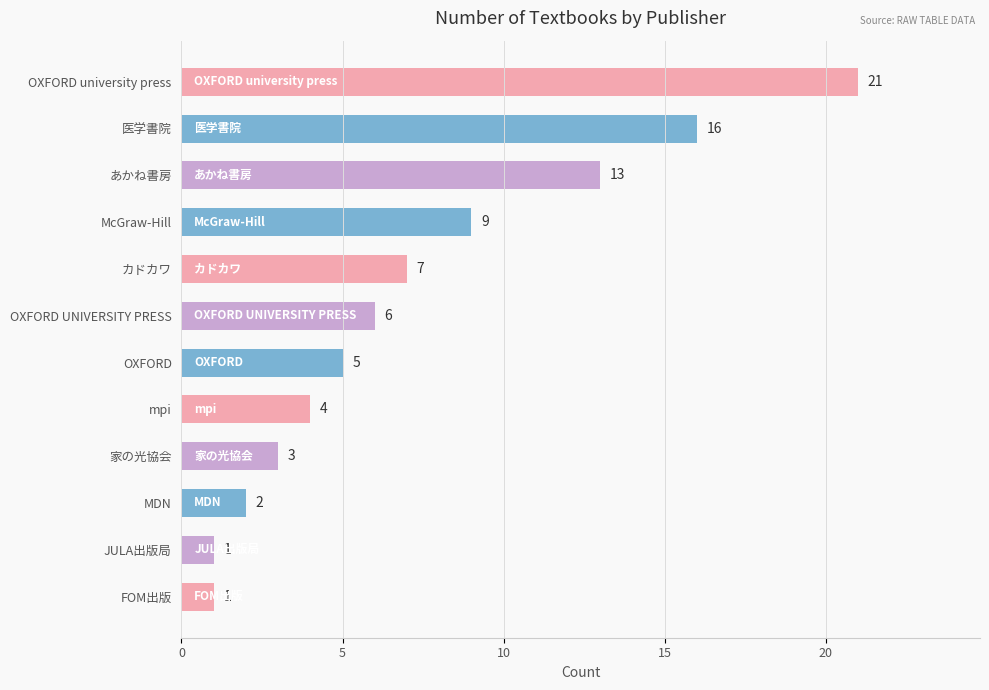

What is the sum of the values at FOM出版 and OXFORD?

6